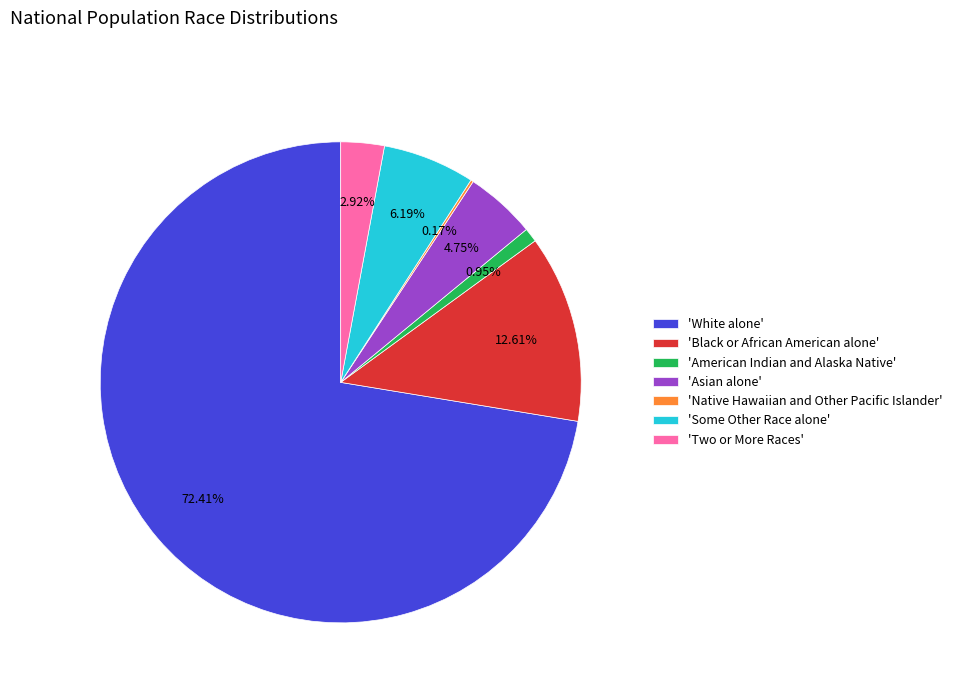

Which has a higher value, 'Black or African American alone' or 'American Indian and Alaska Native'?

'Black or African American alone'